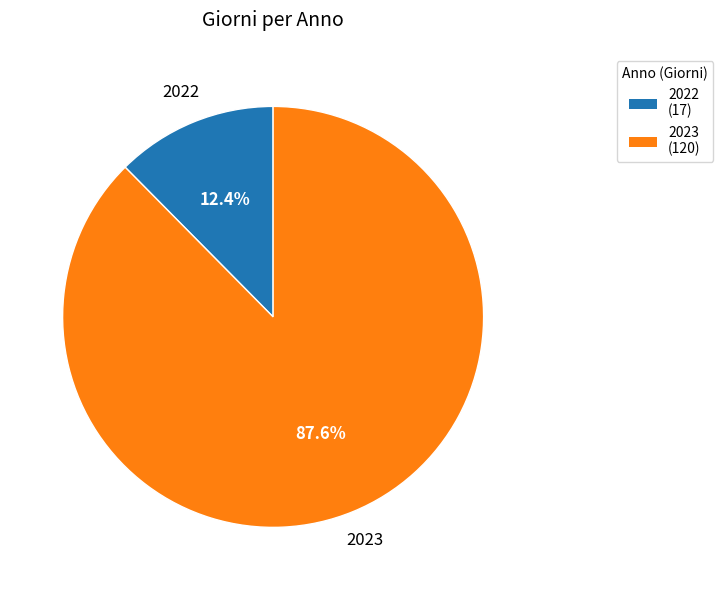

What is the ratio of the value at 2022 to the value at 2023?

0.1